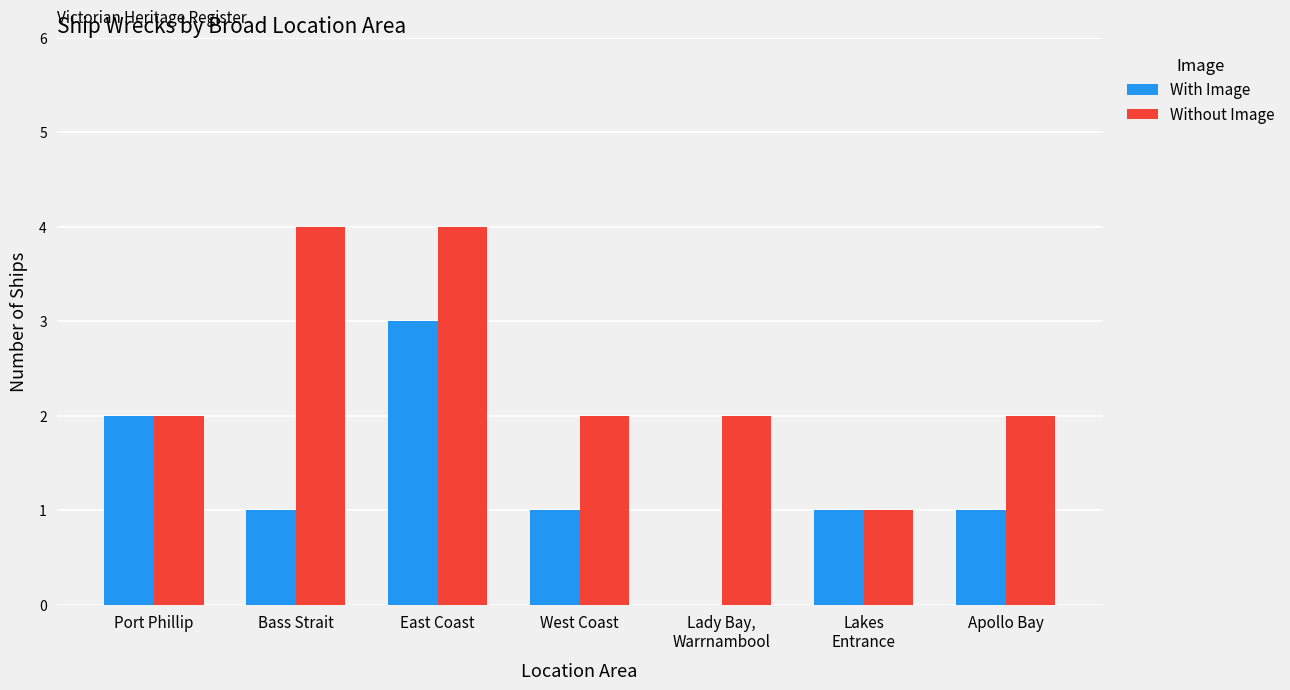

What are all the series names shown in the legend?

With Image, Without Image